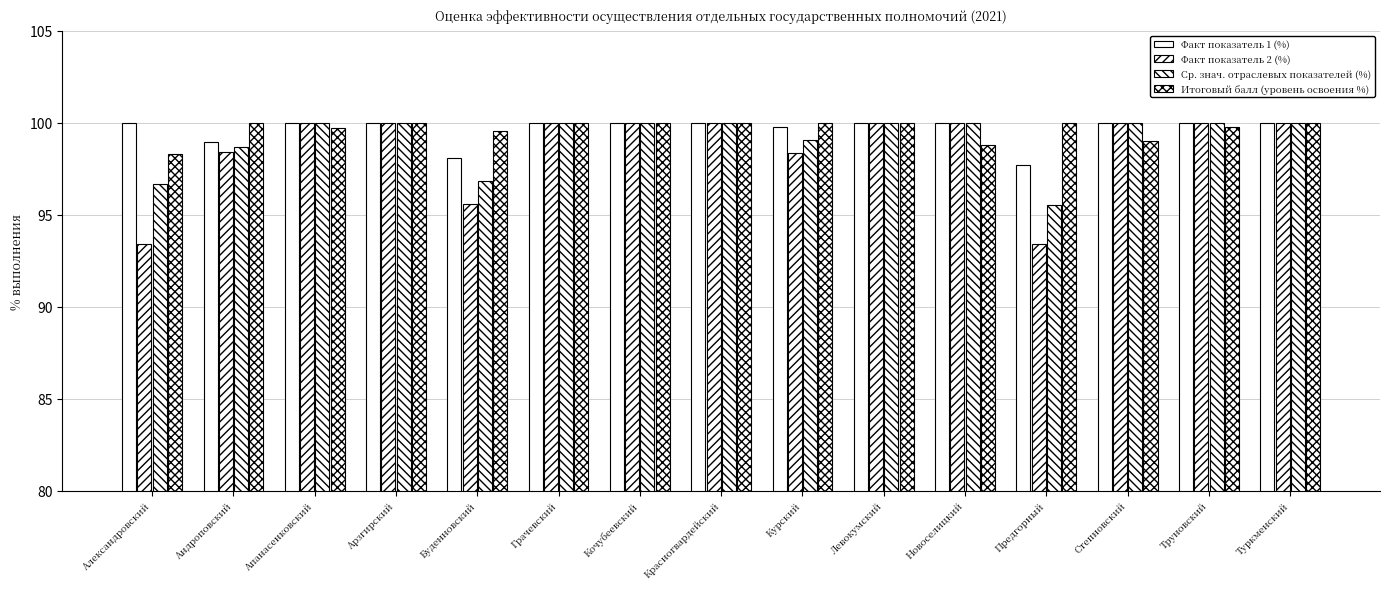

Count the number of data series in this chart.

4